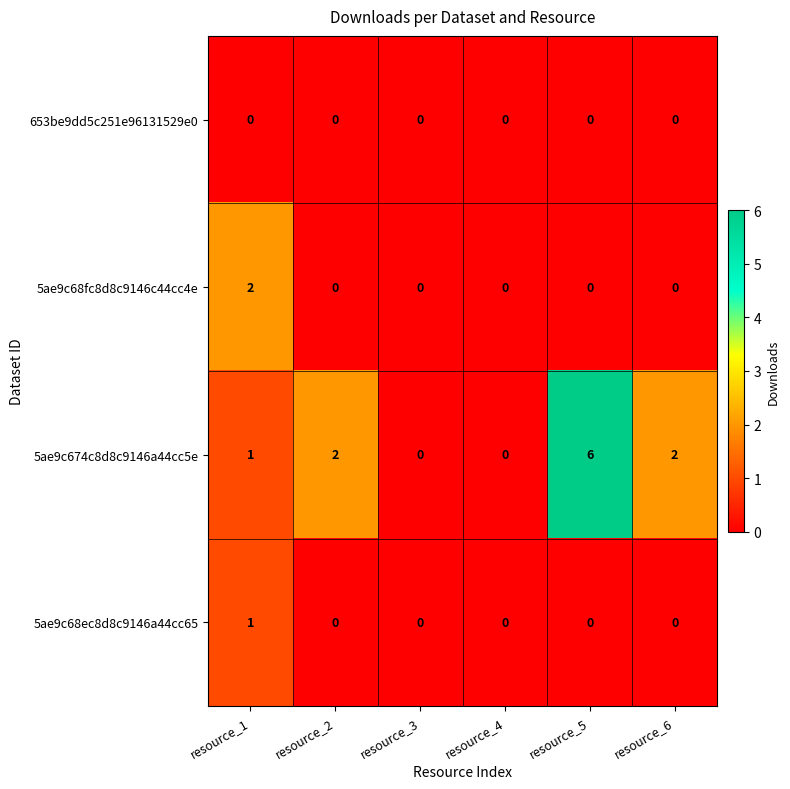

Is it true that 5ae9c674c8d8c9146a44cc5e equals 2 at resource_2?

True